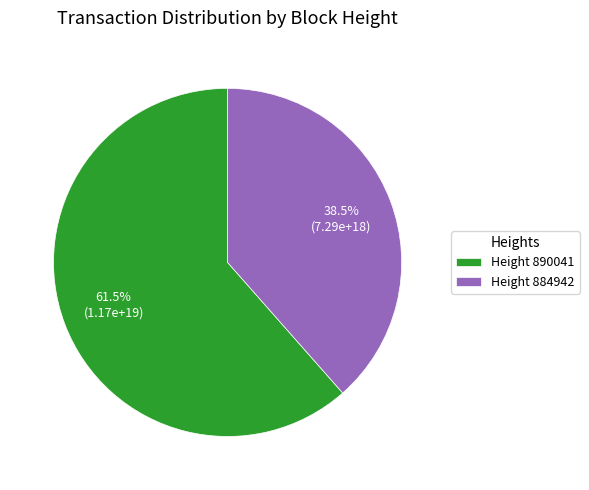

Rank the categories by value from lowest to highest.

Height 884942, Height 890041